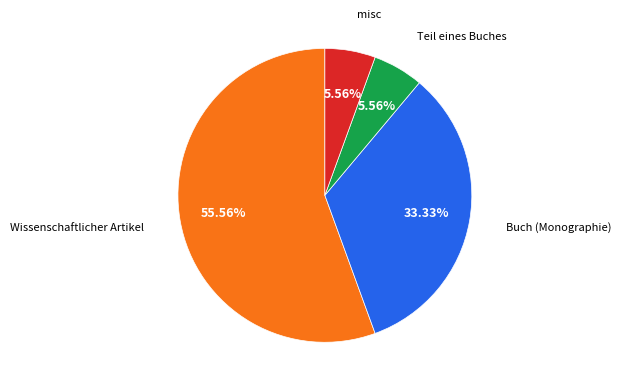

To the nearest percent, what is the combined percentage of Teil eines Buches and Buch (Monographie)?

39%